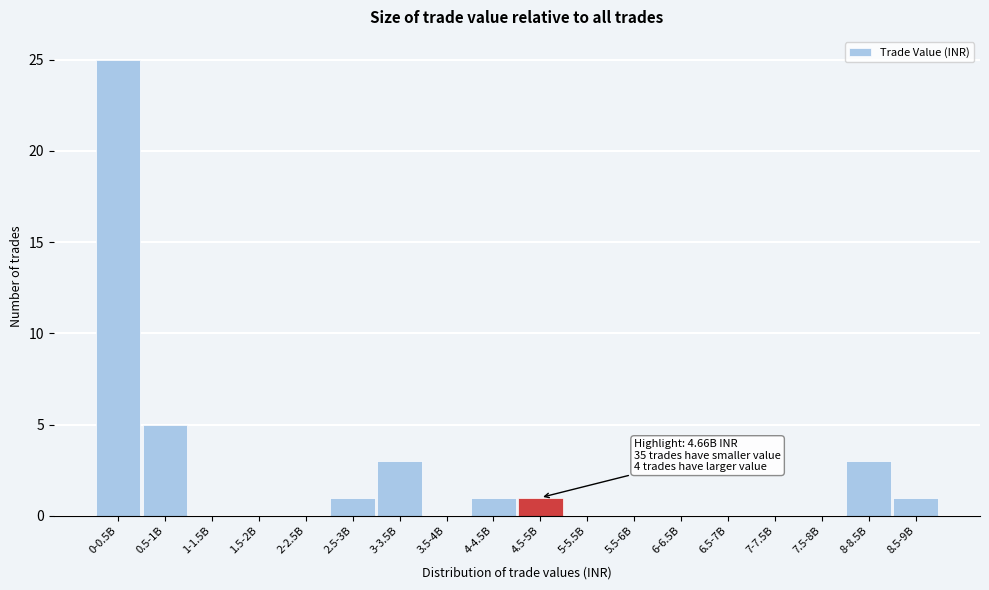

Reading left to right, extract all data points from this chart.

0-0.5B=25	0.5-1B=5	1-1.5B=0	1.5-2B=0	2-2.5B=0	2.5-3B=1	3-3.5B=3	3.5-4B=0	4-4.5B=1	4.5-5B=1	5-5.5B=0	5.5-6B=0	6-6.5B=0	6.5-7B=0	7-7.5B=0	7.5-8B=0	8-8.5B=3	8.5-9B=1